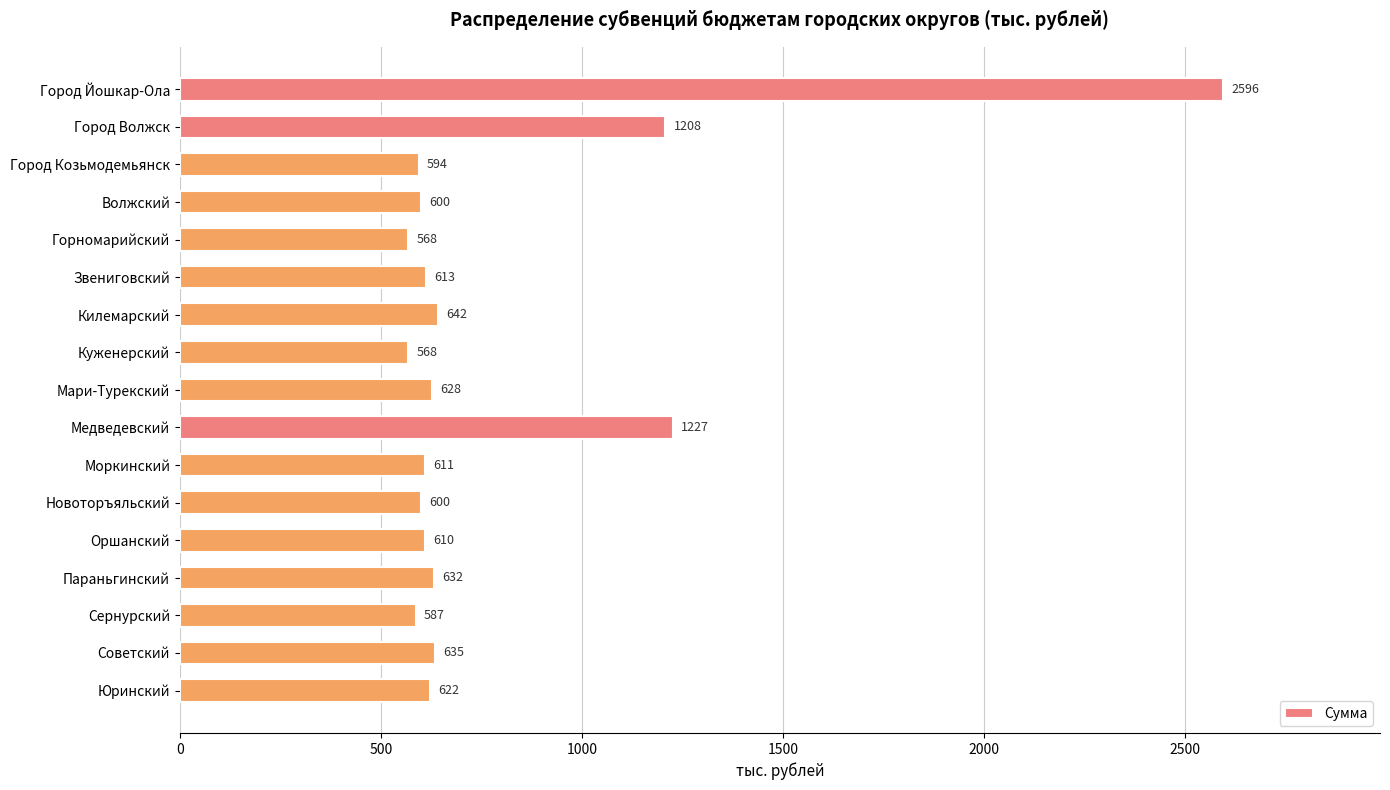

What is the ratio of the value at Моркинский to the value at Сернурский?

1.0